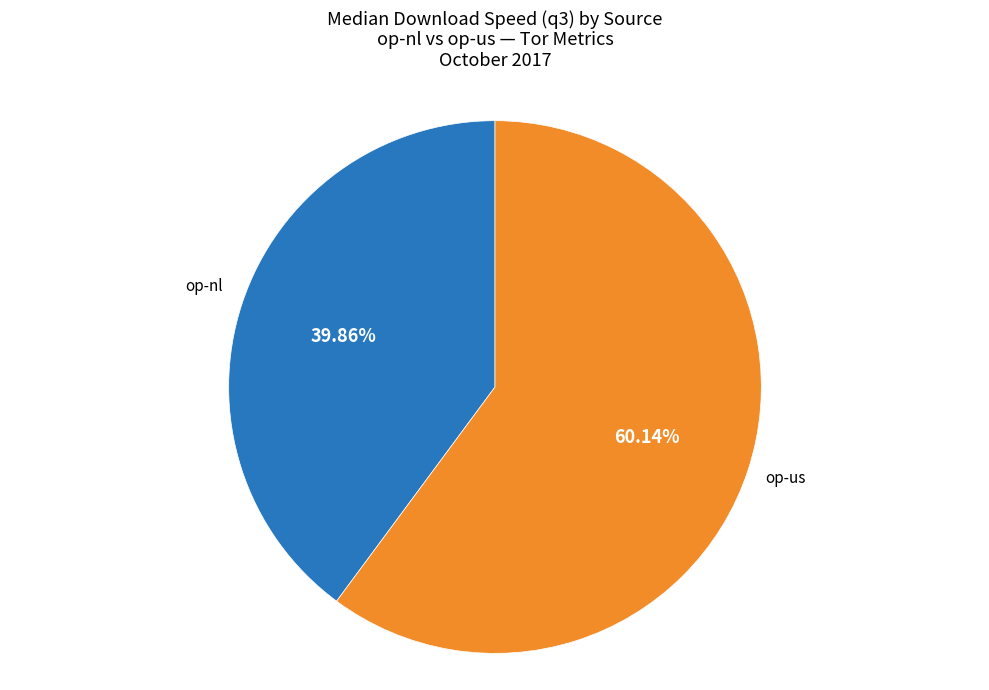

To the nearest percent, what is the average slice percentage?

50%